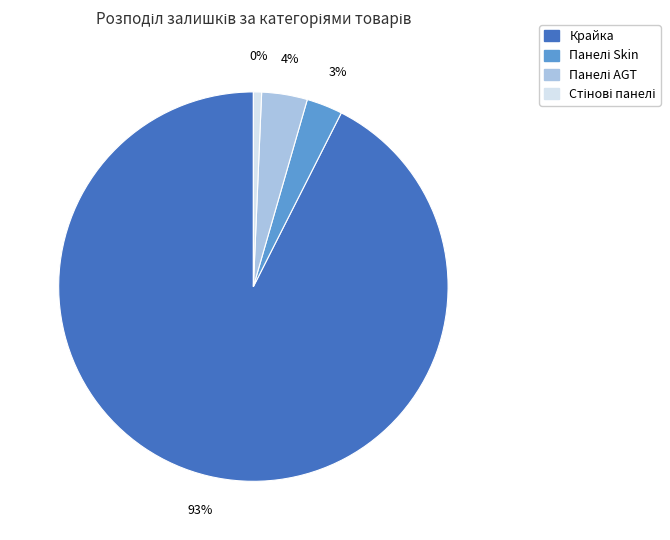

The Стінові панелі LB-2250-В Класик slice represents 0% of the pie. True or false?

True